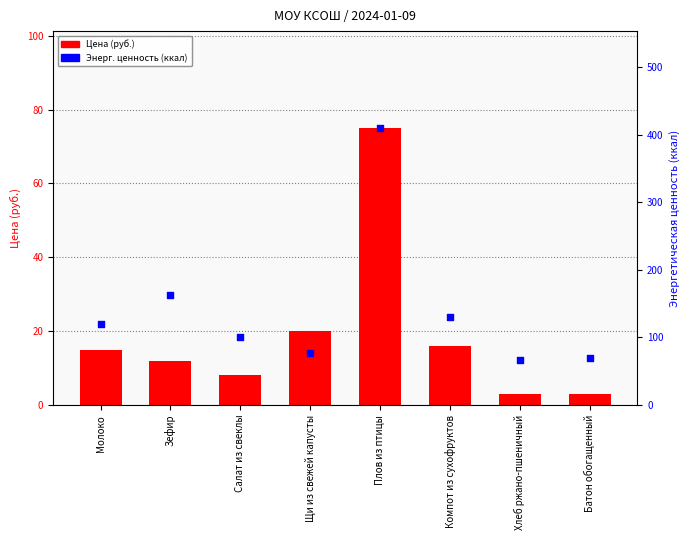

Which series has the largest Y range (max minus min)?

Энерг. ценность (ккал)